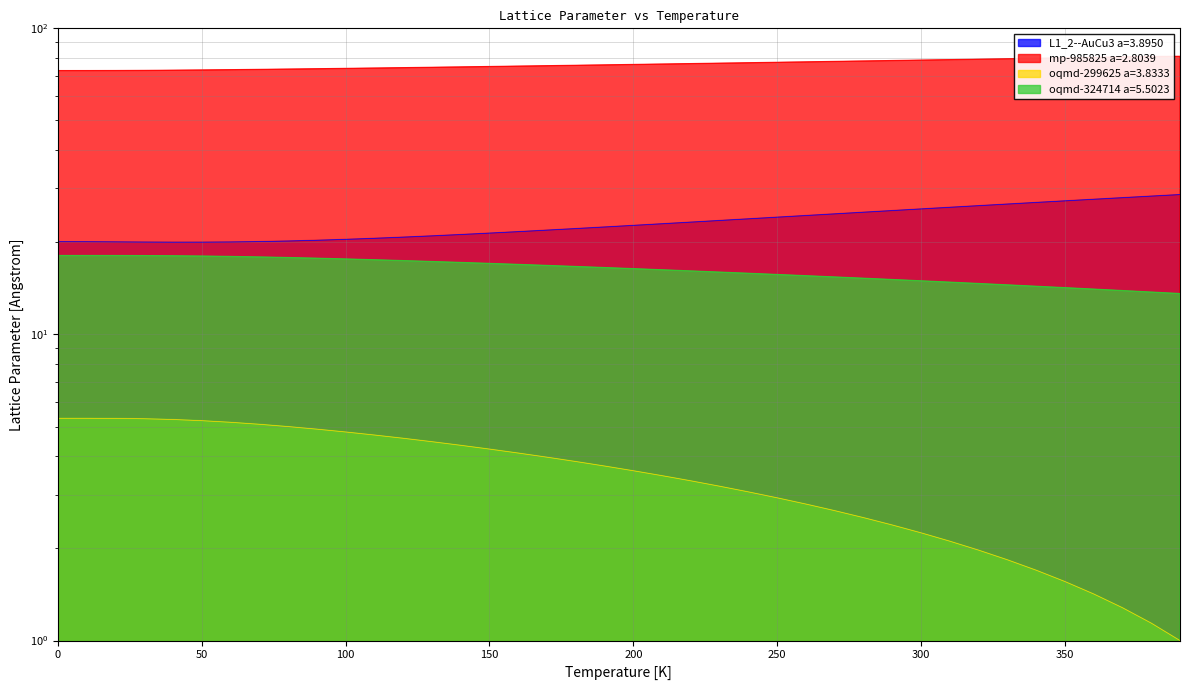

What is the minimum value for L1_2--AuCu3 a=3.8950?

20.0